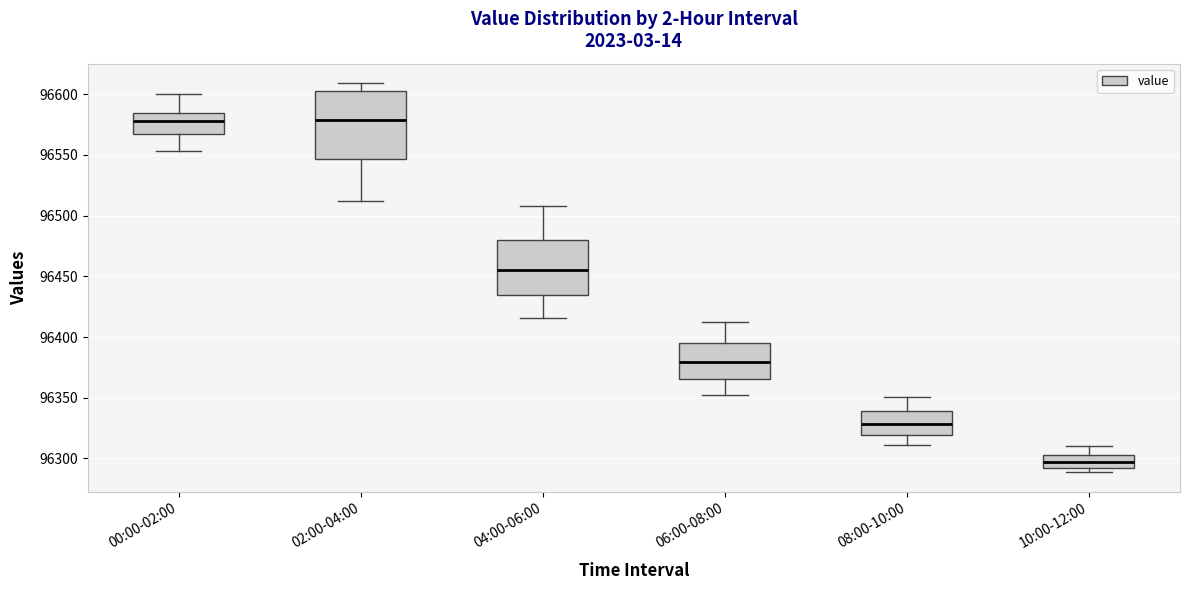

Where does the lower whisker of the box for 04:00-06:00 end on the y-axis? The values are not printed on the chart, so give them approximately, as read against the axis.

96415